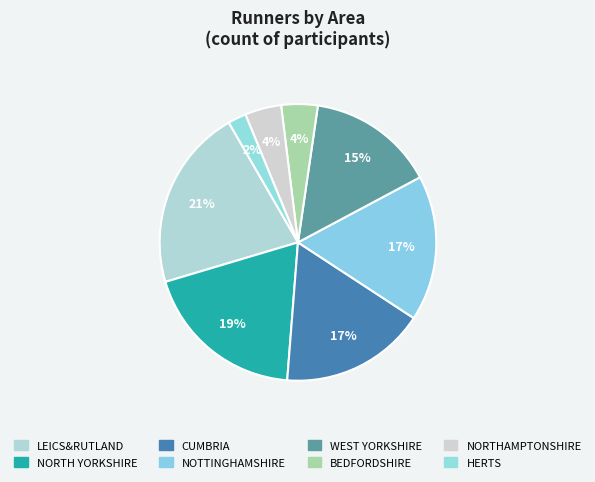

Count the number of slices in the pie.

8